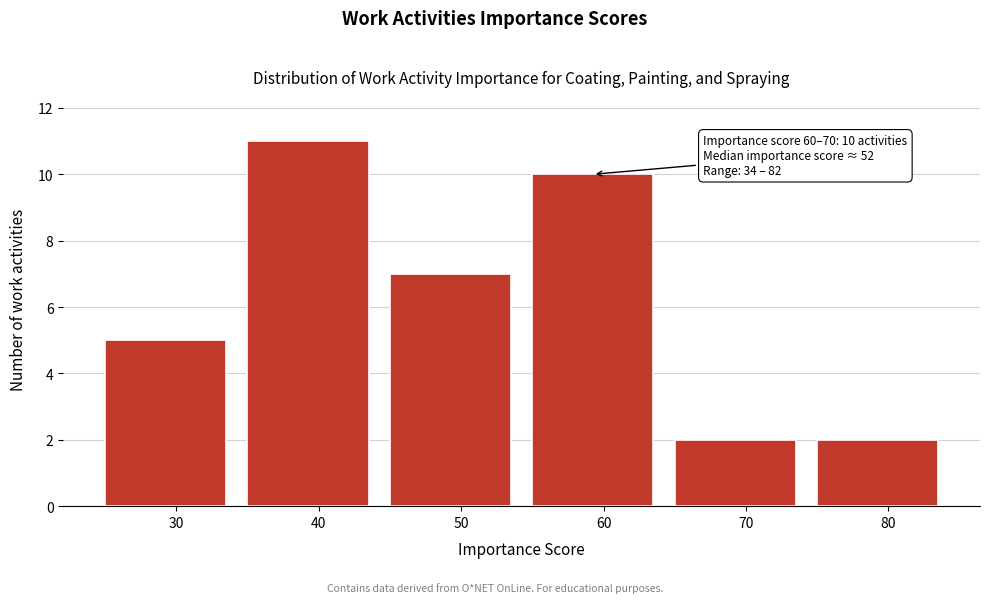

Reading right to left, list all the values displayed in this chart.

80=2	70=2	60=10	50=7	40=11	30=5